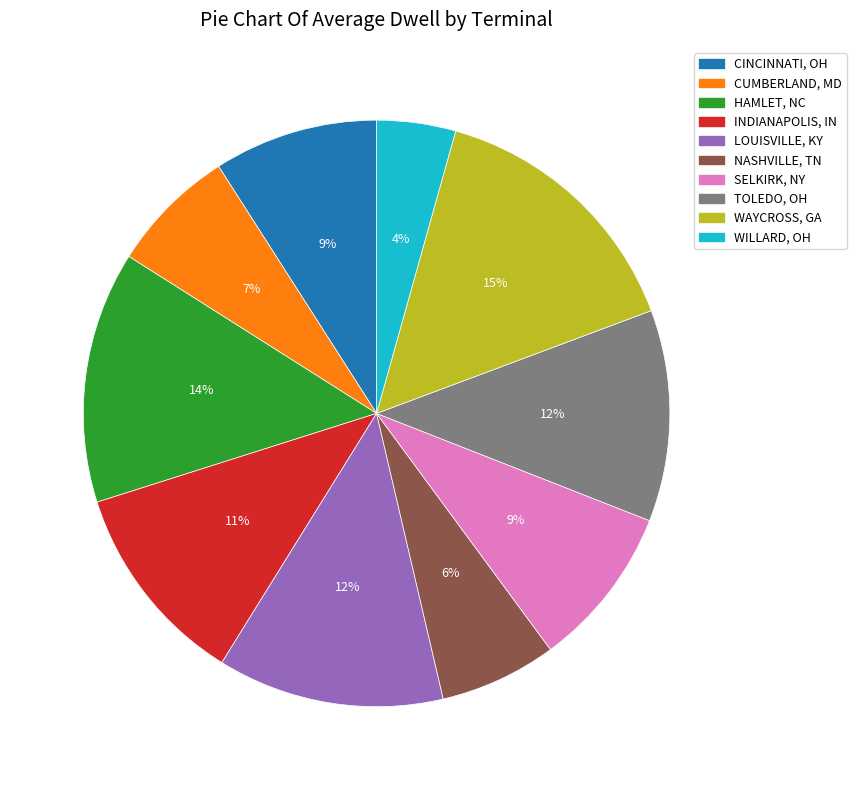

Which slice is the largest?

WAYCROSS, GA